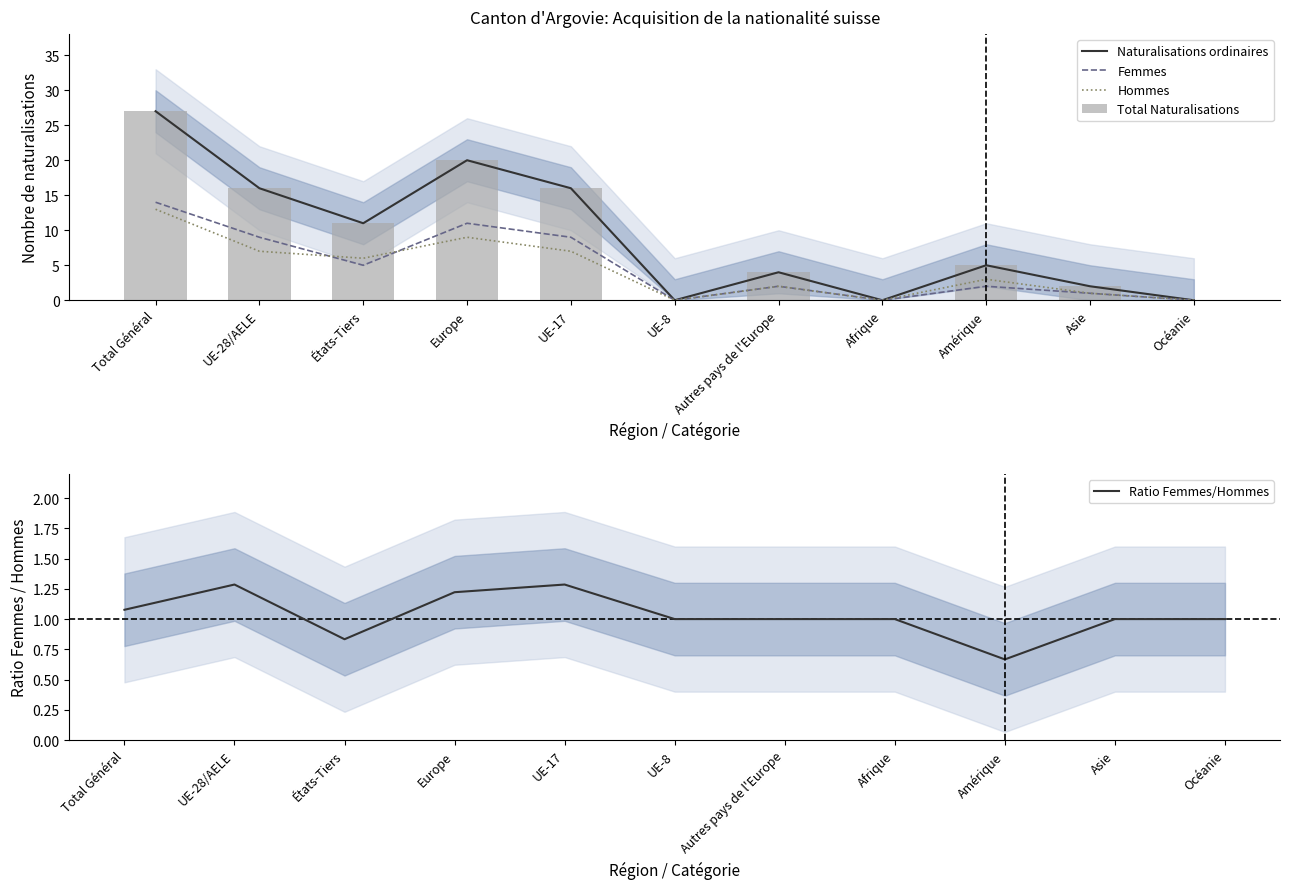

What is the label of the 11th bar from the right?

Total Général